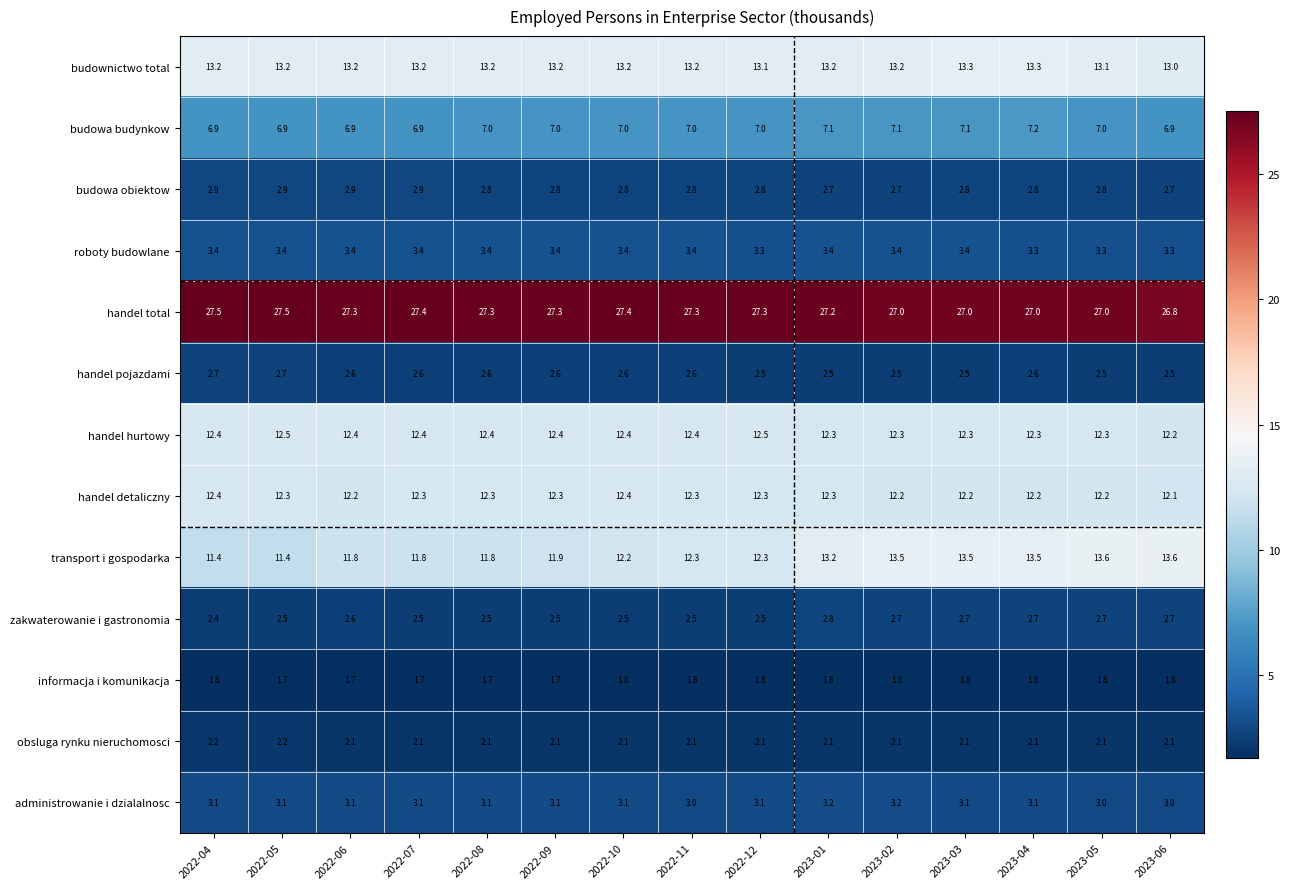

What is the spread (max minus min) of values at 2023-04?

25.2